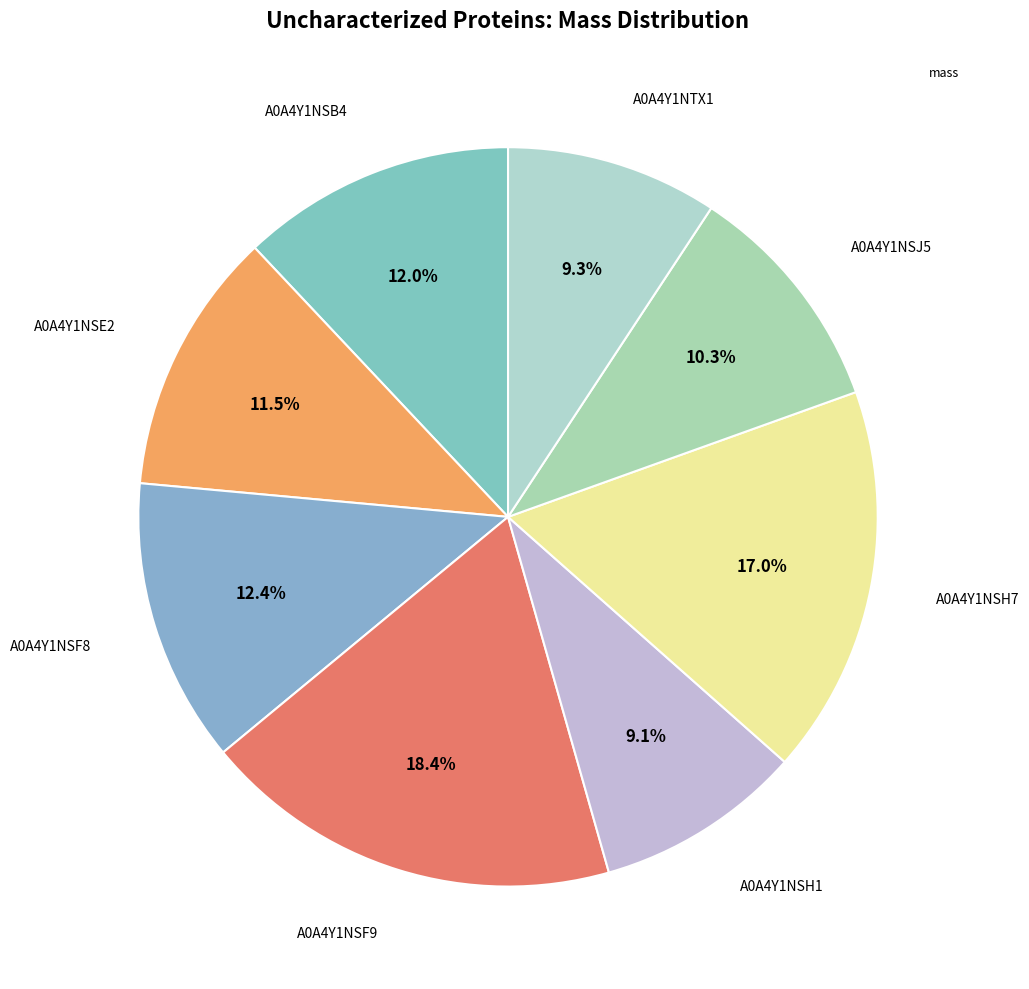

How many segments does this pie chart have?

8